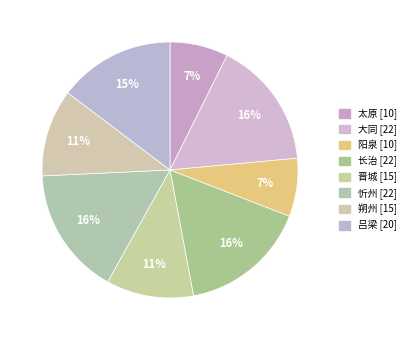

Which category has the biggest portion of the pie?

大同